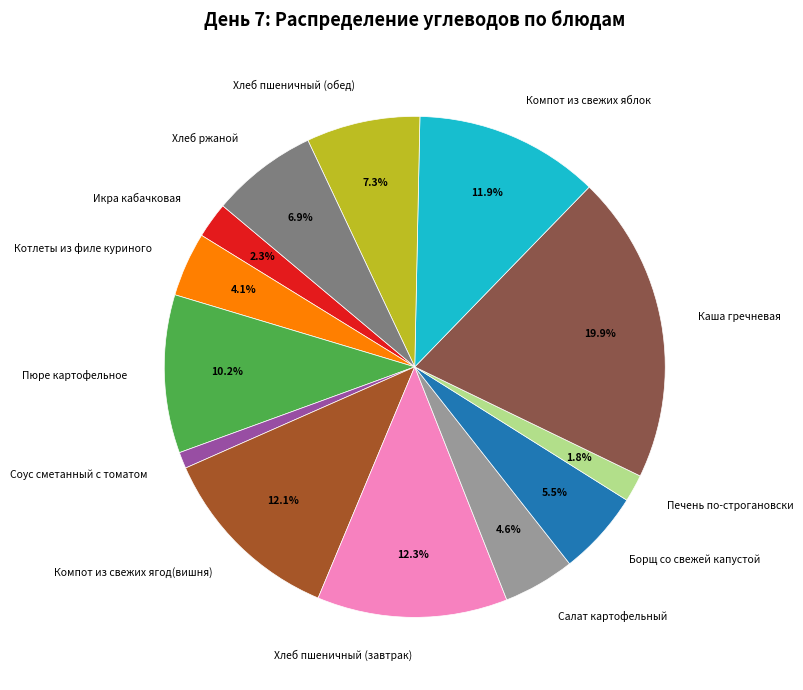

Is there any slice that represents more than half of the pie?

No